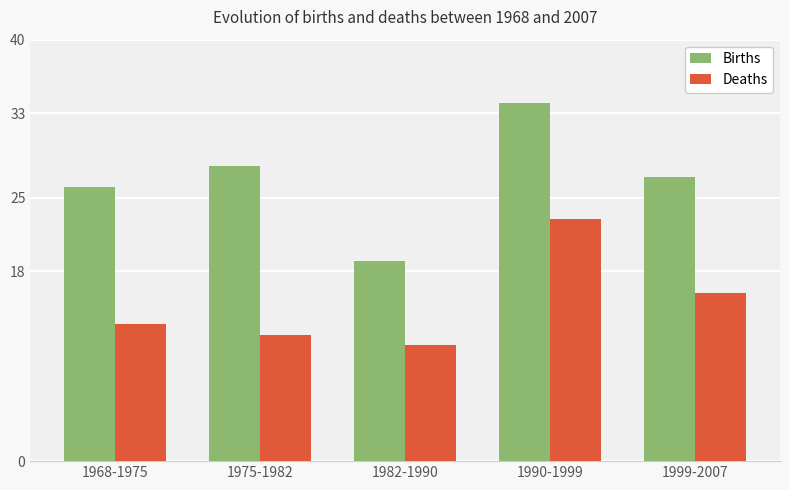

What is the minimum value for Births?

19